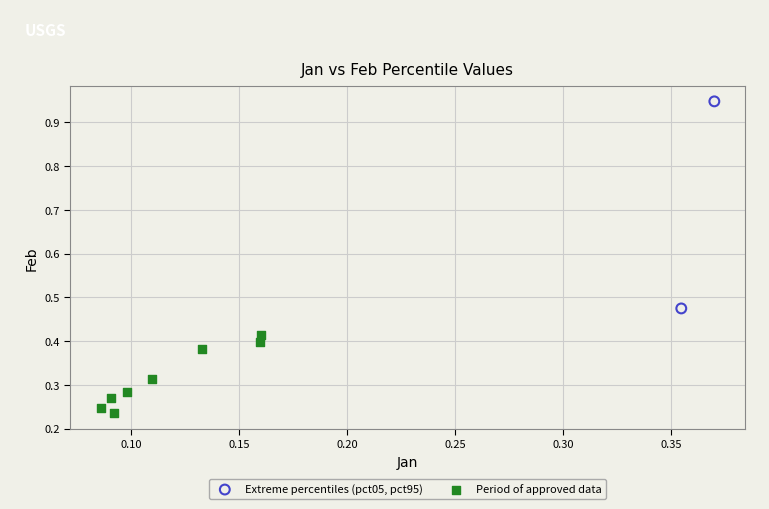

What are all the series names shown in the legend?

Extreme percentiles (pct05, pct95), Period of approved data